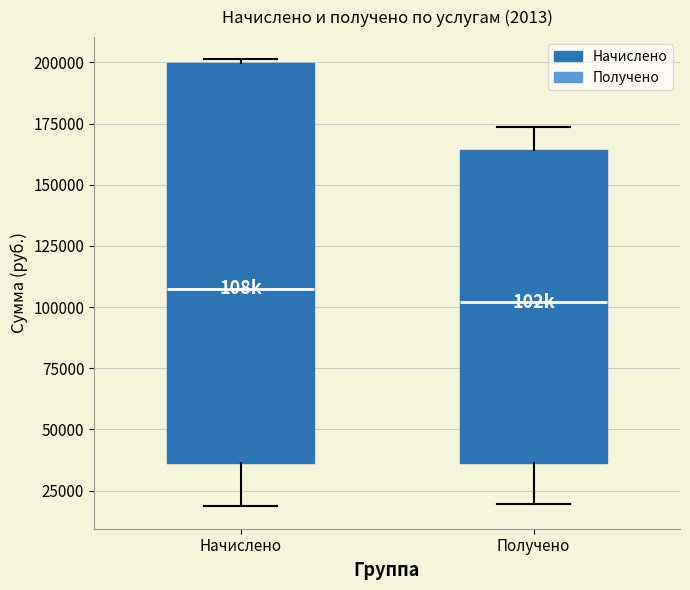

Reading left to right, read every box against the y-axis: the position of its median line, the range the box covers, and the ends of its whiskers. The values are not printed on the chart, so give them approximately, as read against the axis.

Начислено: median 110000, box 35000 to 200000, whiskers 20000 to 200000
Получено: median 100000, box 35000 to 165000, whiskers 20000 to 175000